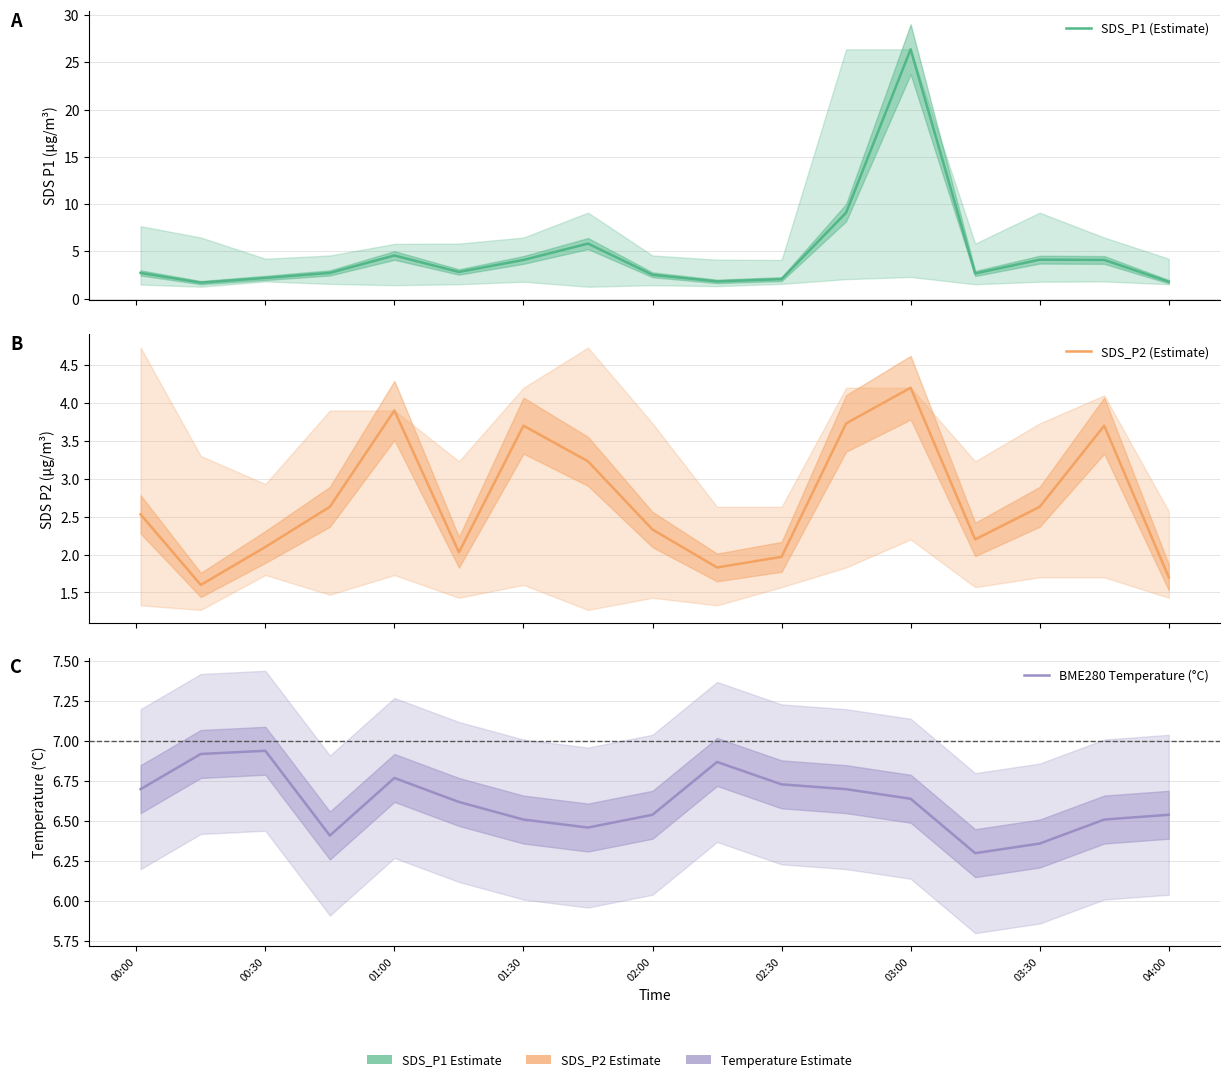

What is the minimum value shown in the chart?

1.6